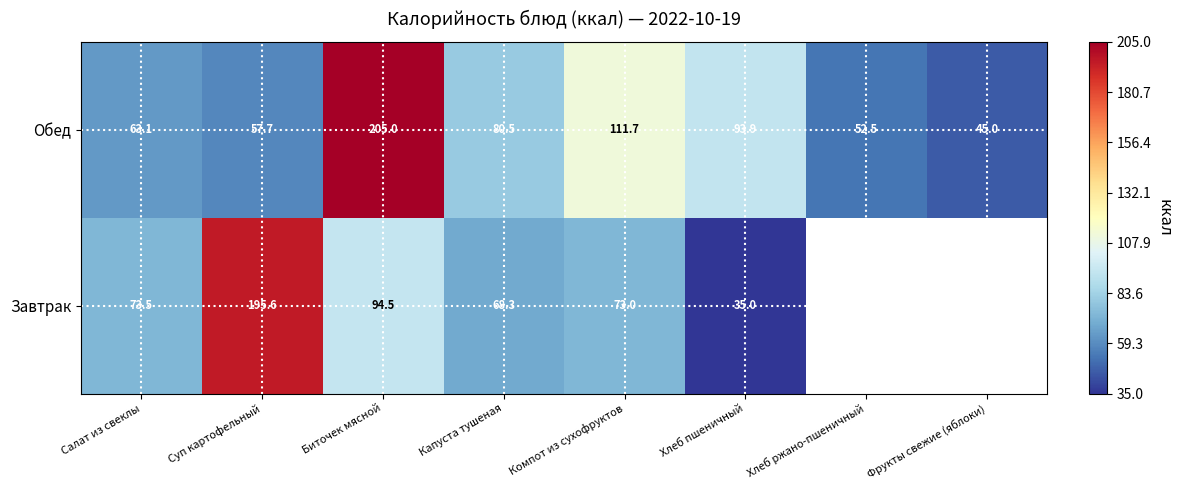

At which label does Обед first exceed 80?

Биточек мясной